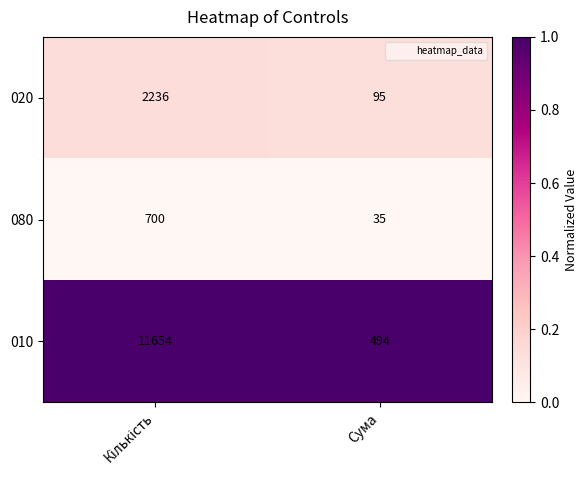

Reading right to left, extract all data points from this chart.

020: 95	2236
080: 35	700
010: 494	11654